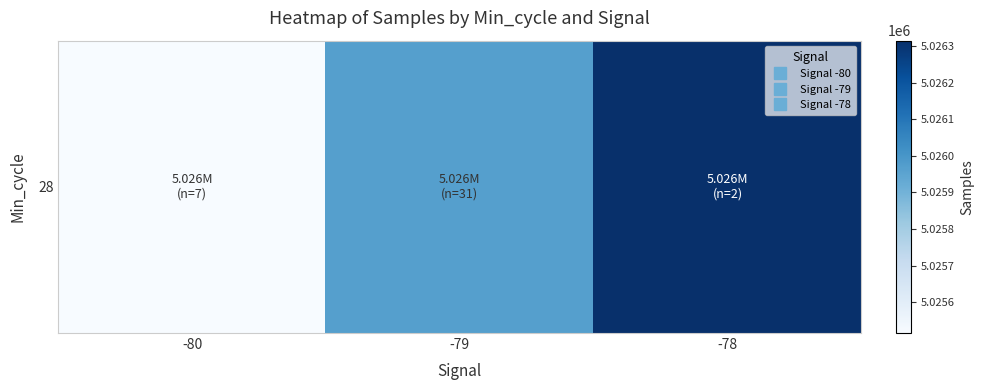

Which has a higher value, -80 or -79?

-79